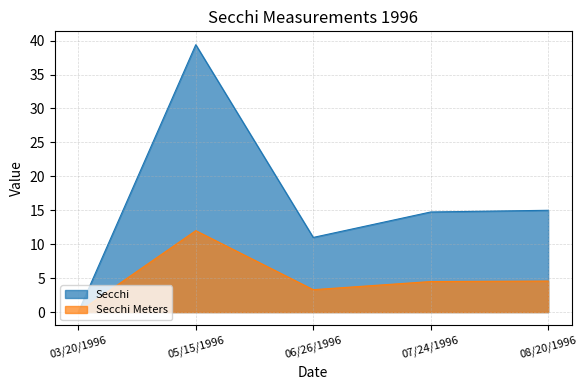

Which has a higher value, 05/15/1996 or 07/24/1996?

05/15/1996